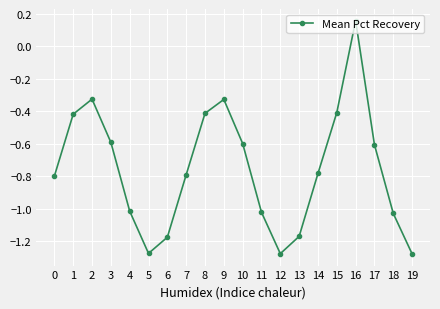

What is the sum of the values at 9 and 14?

-1.1